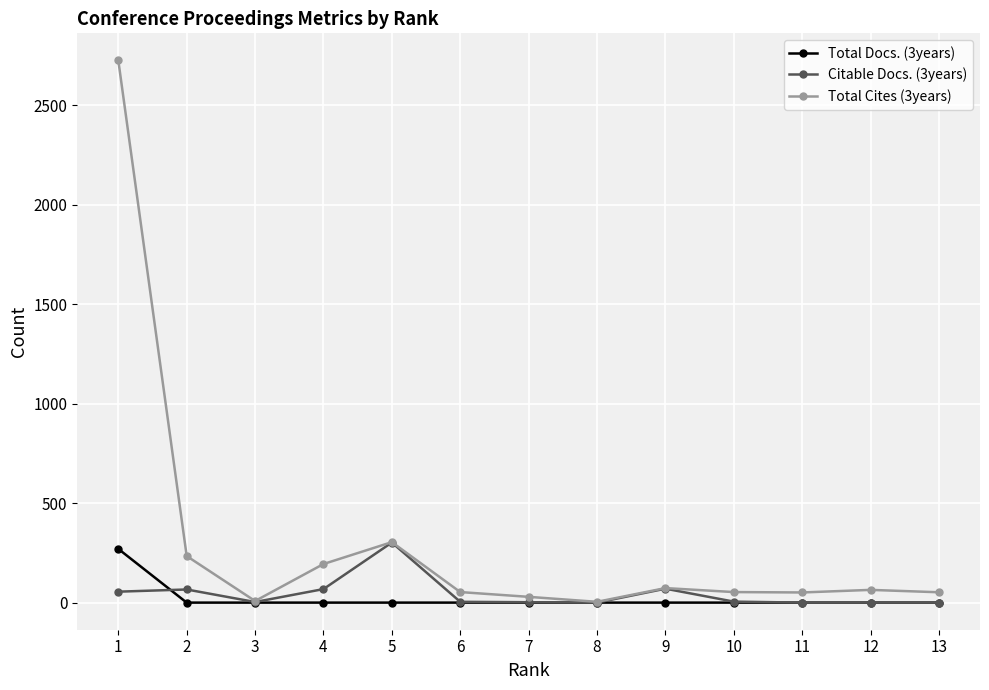

What is the total value across all series at 6?

57